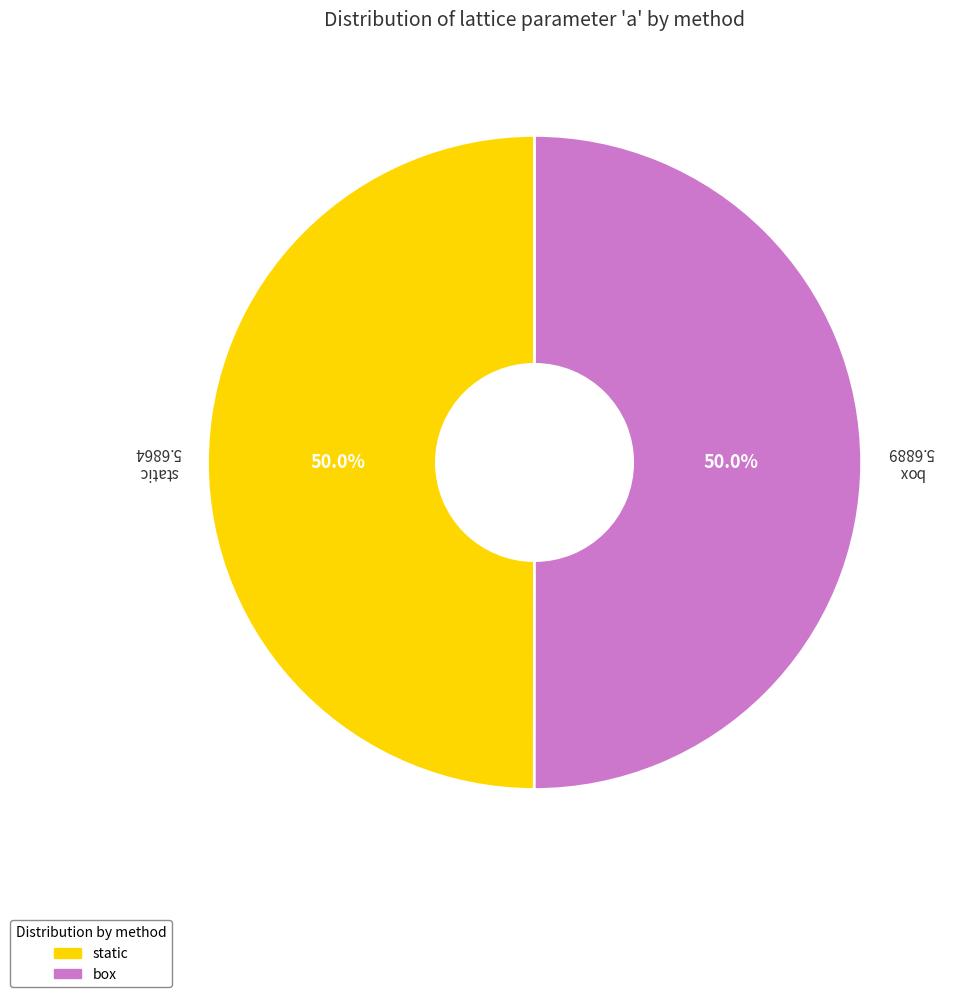

What portion of the pie excludes static?

50.0%